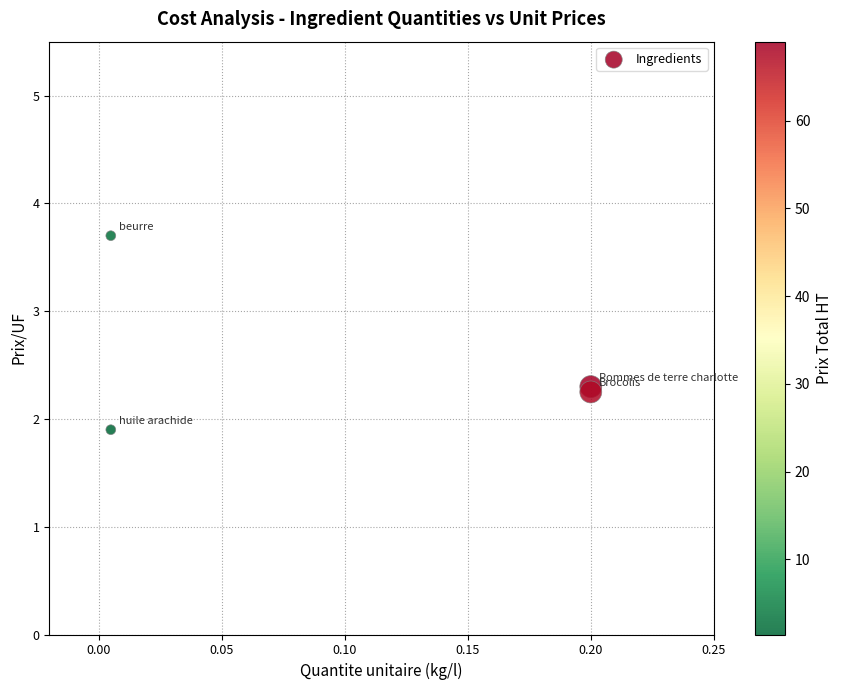

What Y value in the scatter plot is closest to 2?

1.9